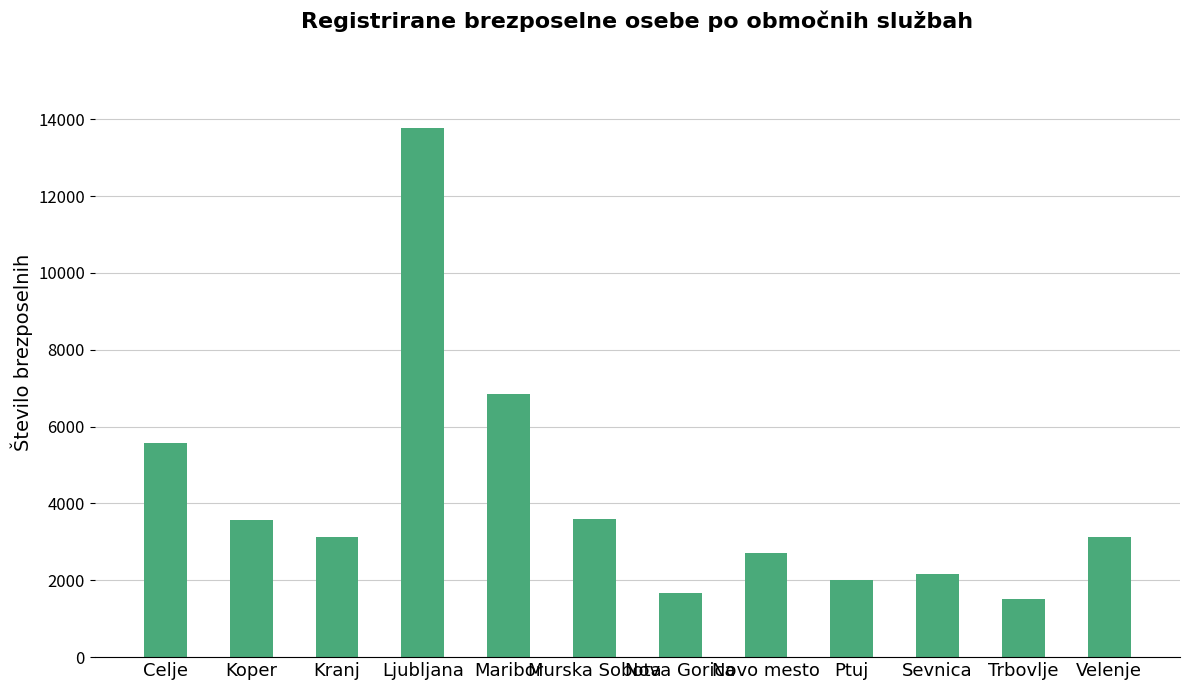

What is the change in value from Trbovlje to Velenje?

+1603